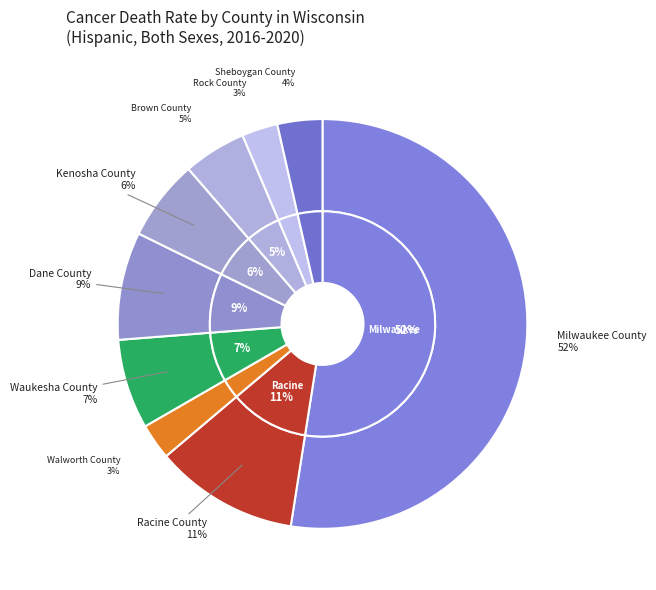

How many segments does this pie chart have?

9